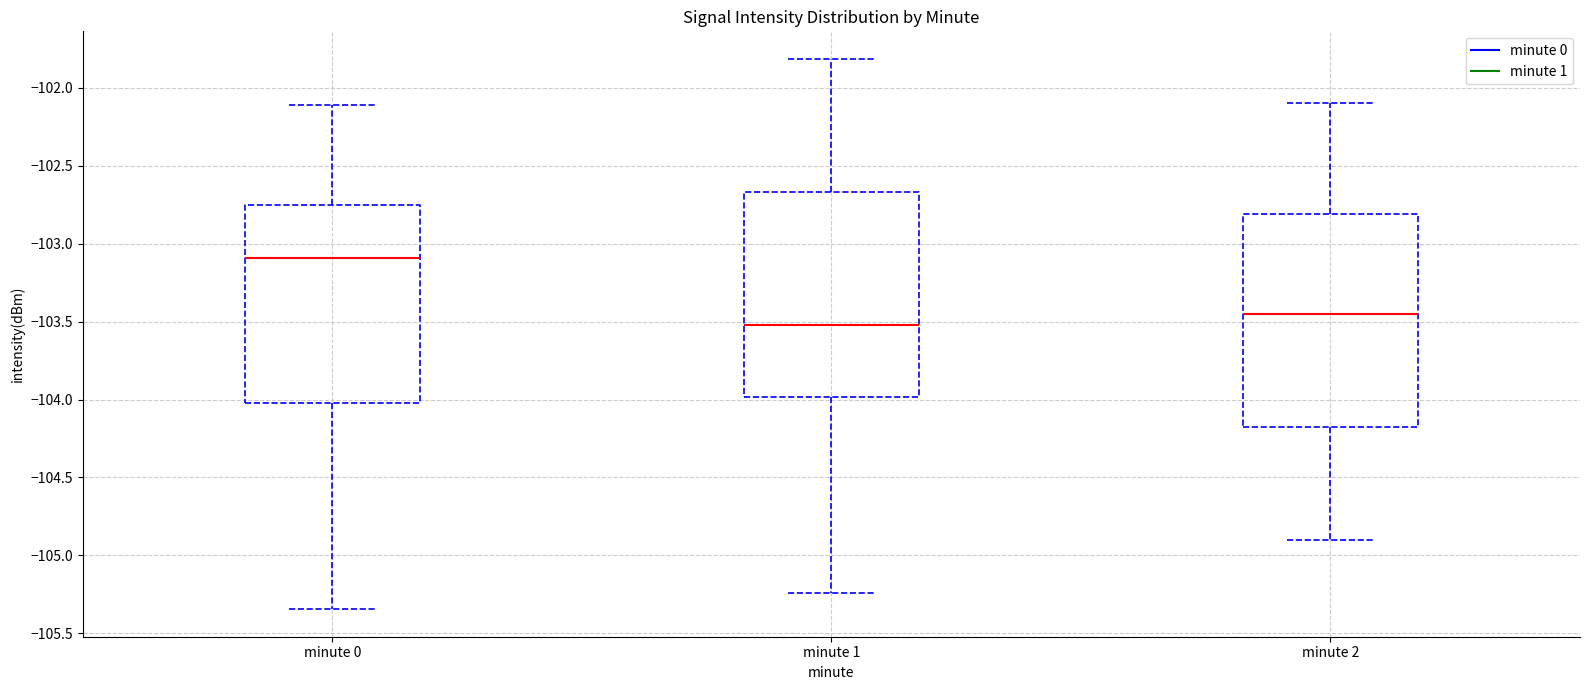

Reading left to right, read every box against the y-axis: the position of its median line, the range the box covers, and the ends of its whiskers. The values are not printed on the chart, so give them approximately, as read against the axis.

minute 0: median -103.10, box -104.00 to -102.75, whiskers -105.35 to -102.10
minute 1: median -103.50, box -104.00 to -102.65, whiskers -105.25 to -101.80
minute 2: median -103.45, box -104.15 to -102.80, whiskers -104.90 to -102.10